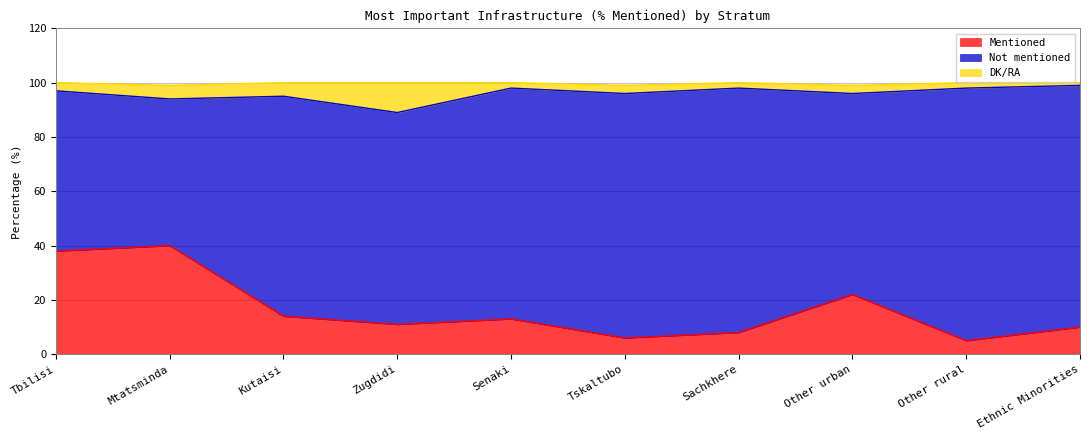

What is the approximate value of Mentioned at Other rural?

5